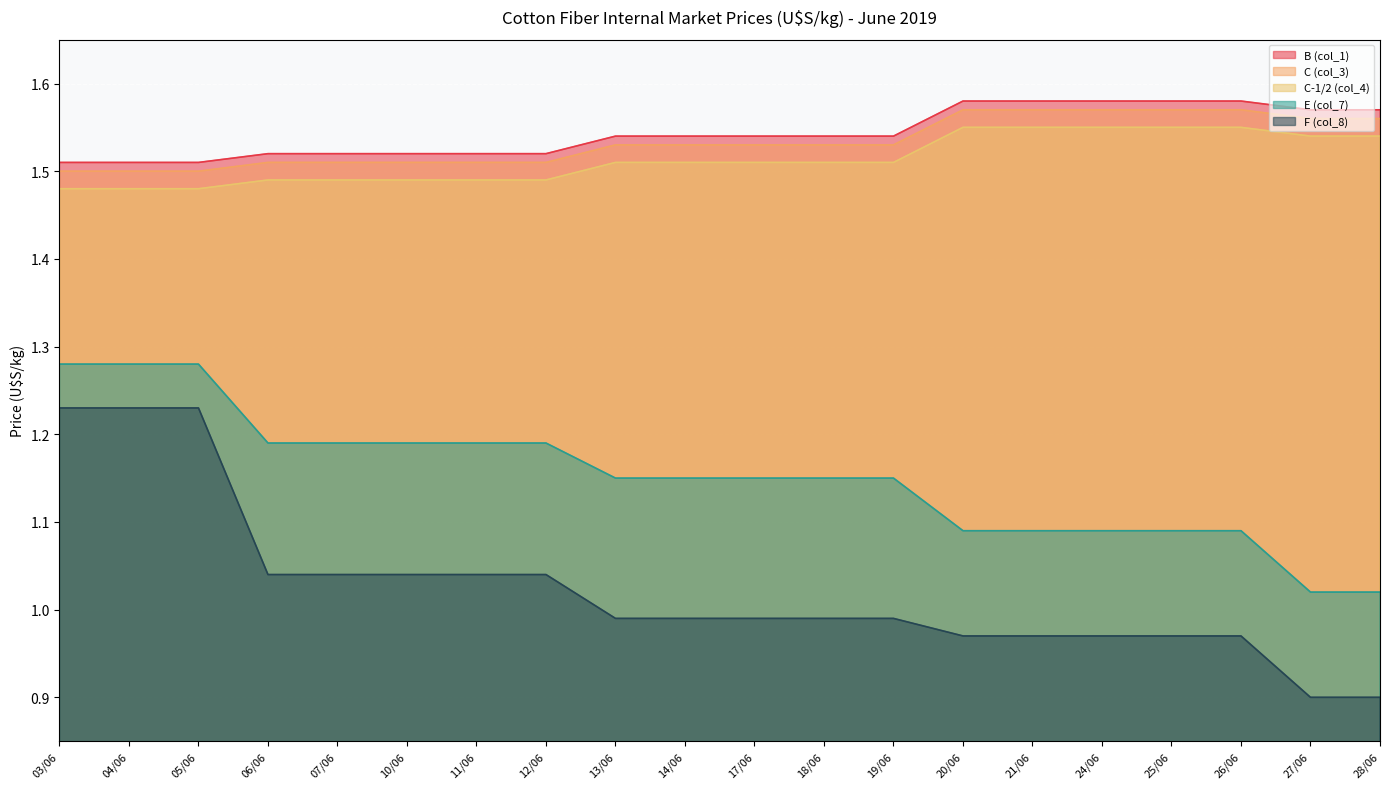

Between 18/06 and 21/06, which series saw the biggest shift?

E (col_7)